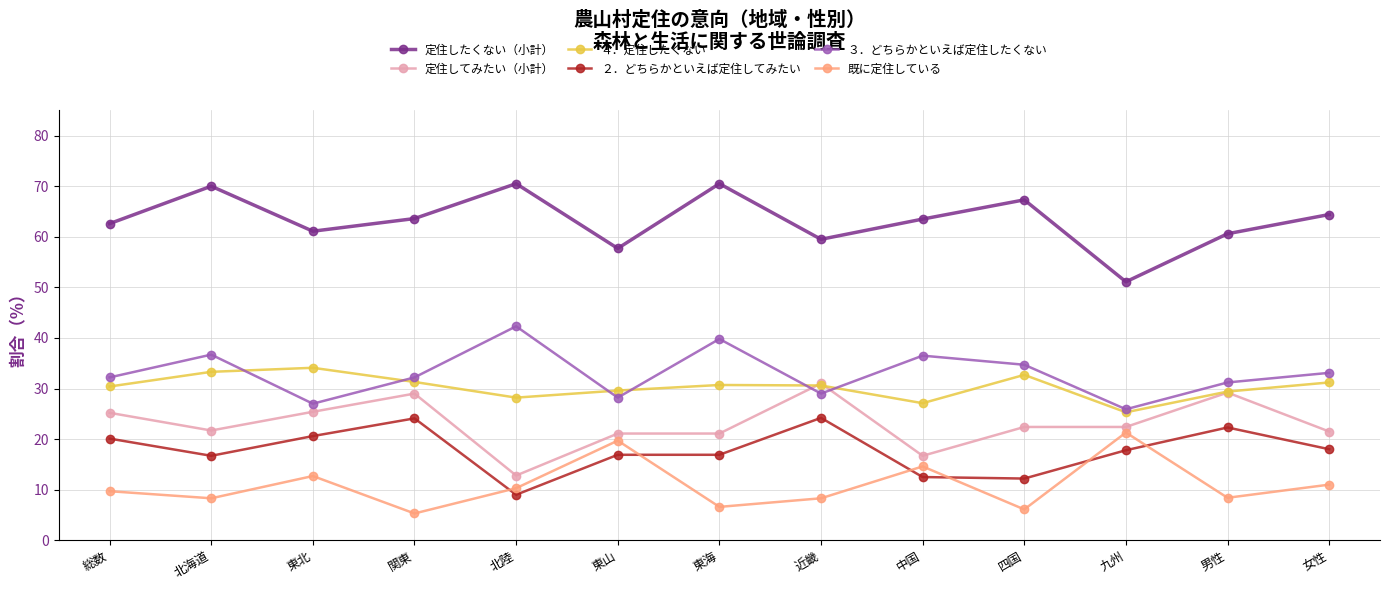

Where does the 定住したくない（小計） series first go above 63?

北海道